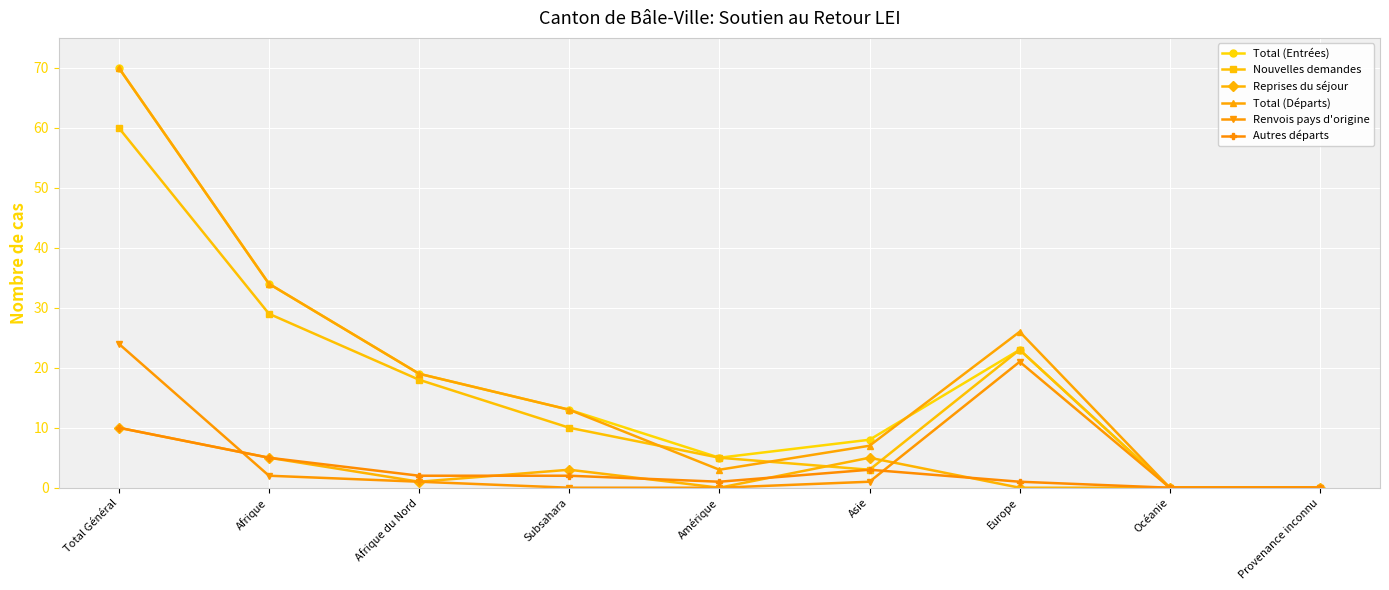

Where is Total (Entrées) nearest to the value 35?

Afrique